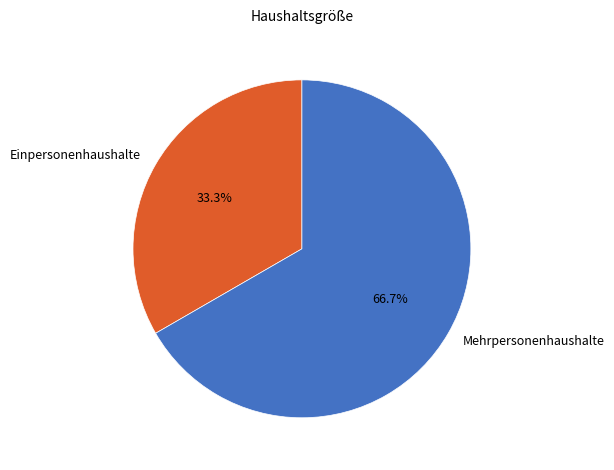

To the nearest percent, what is the difference between the Einpersonenhaushalte and Mehrpersonenhaushalte slice percentages?

33%